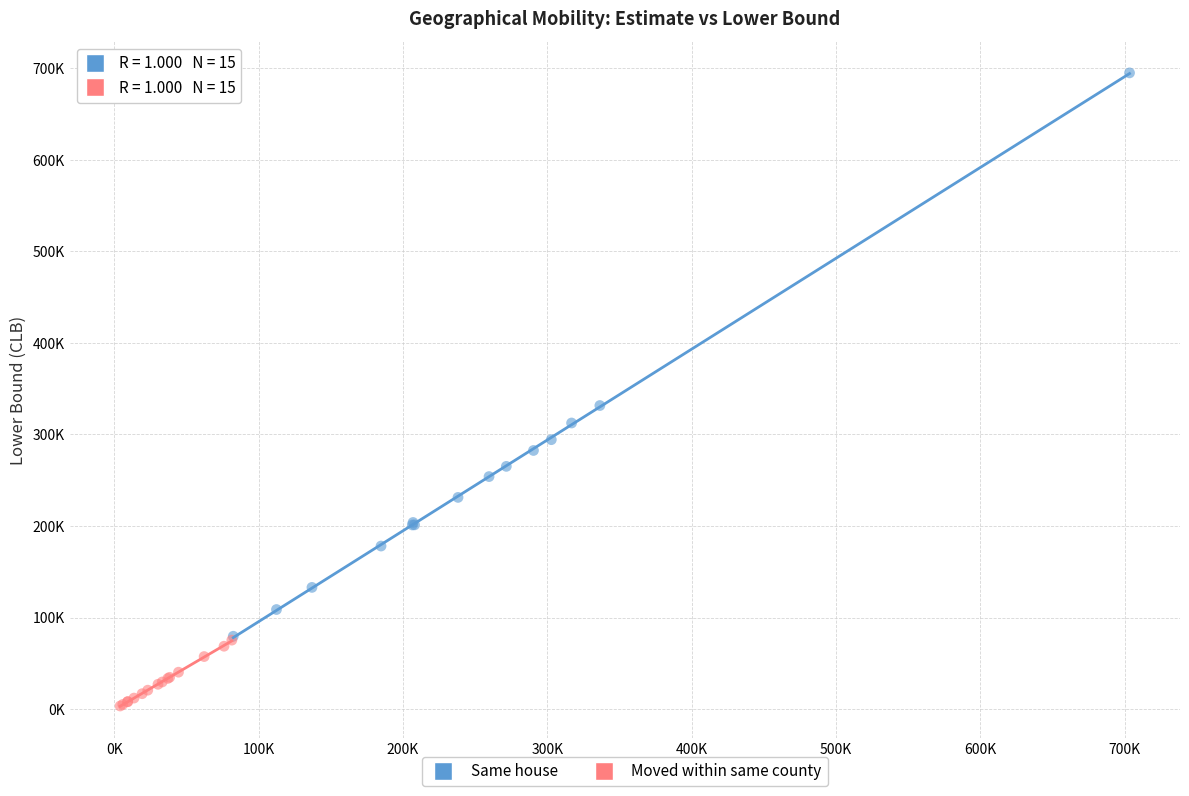

Which series has the largest Y range (max minus min)?

Same house